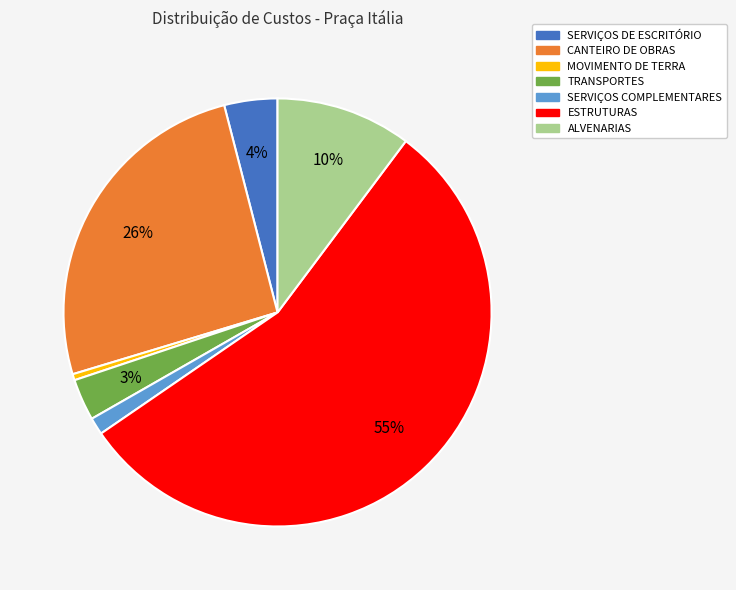

How many segments does this pie chart have?

7